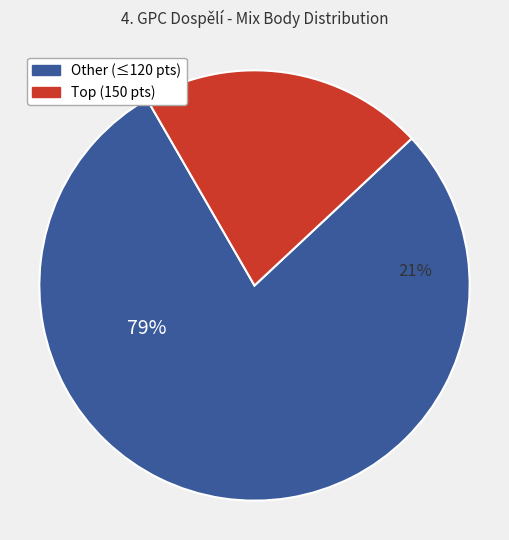

Is it true that Růžičková Eva is 11% of the pie?

False